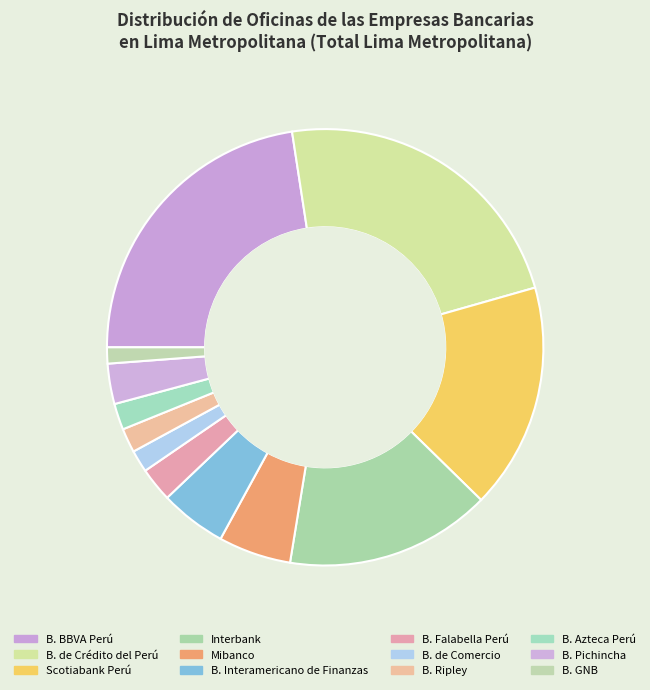

The B. Falabella Perú slice represents 1% of the pie. True or false?

False